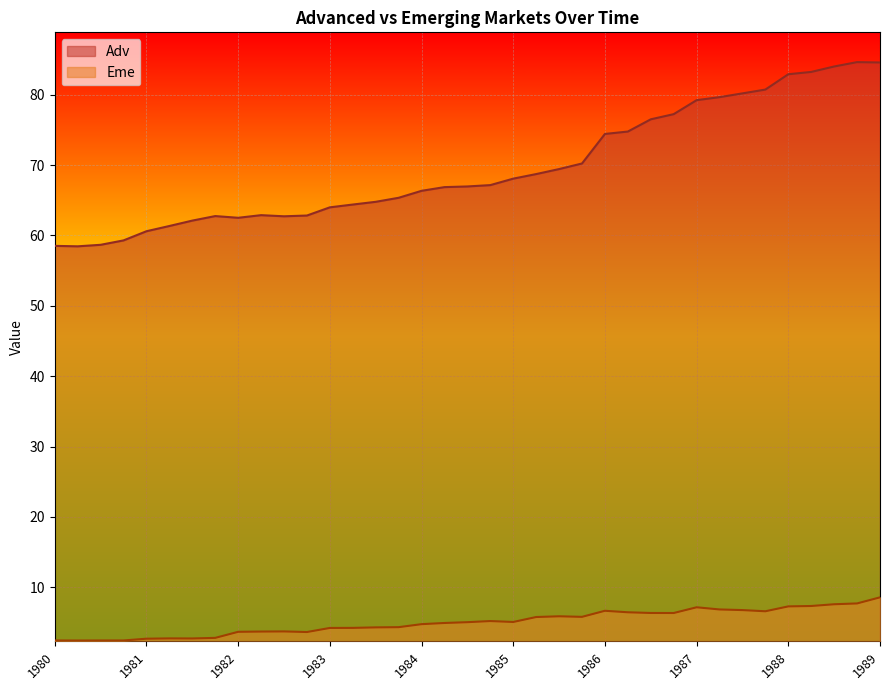

What is the average value of the Adv series?

69.6